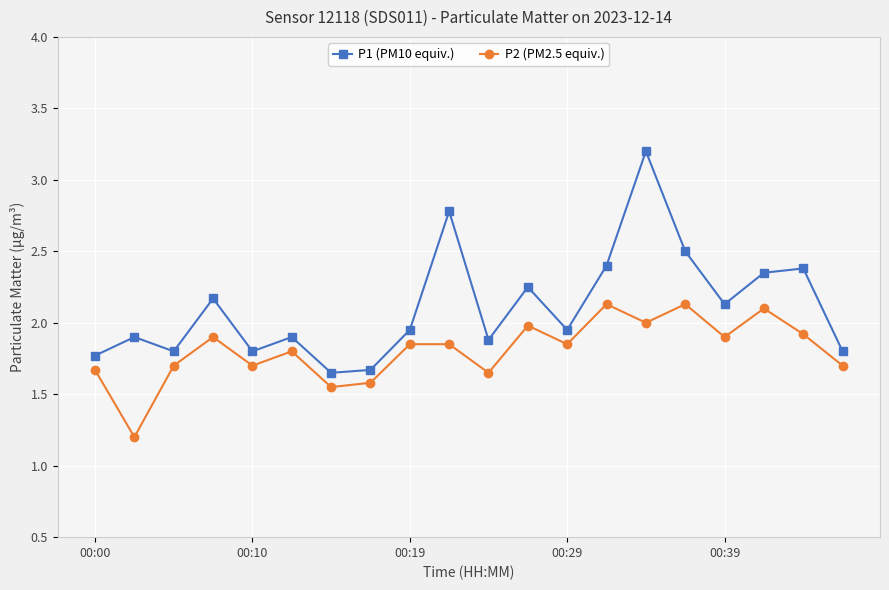

What is the value of the P2 (PM2.5 equiv.) point at the 12th from the left?

2.0